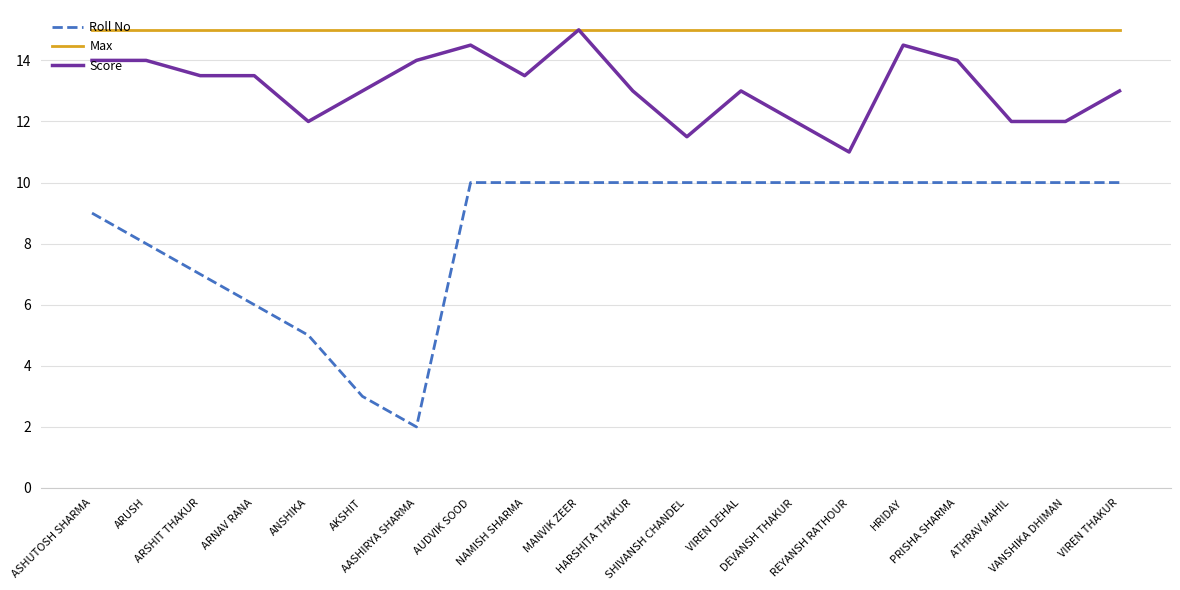

The value of Roll No at AUDVIK SOOD is 10.0. True or false?

True